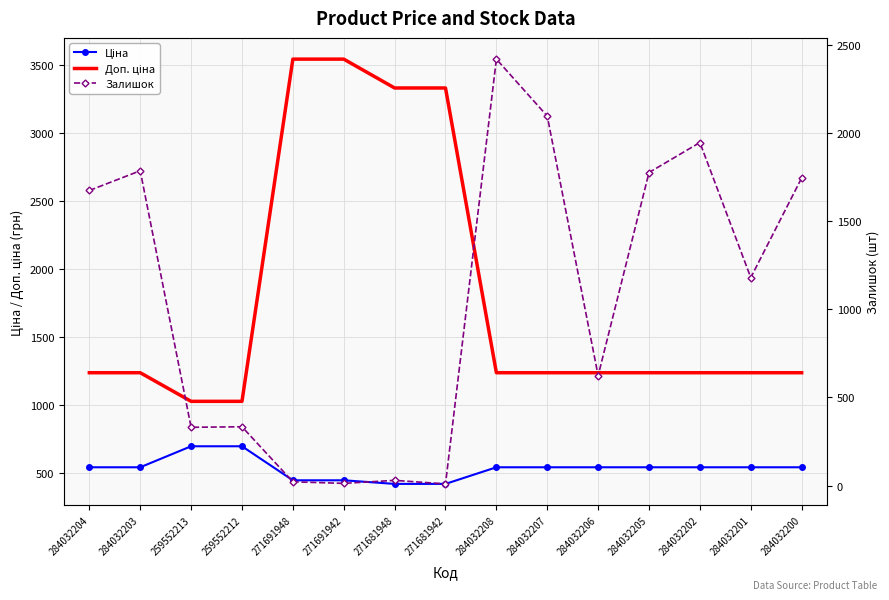

True or false: Ціна and Доп. ціна cross at least once.

False